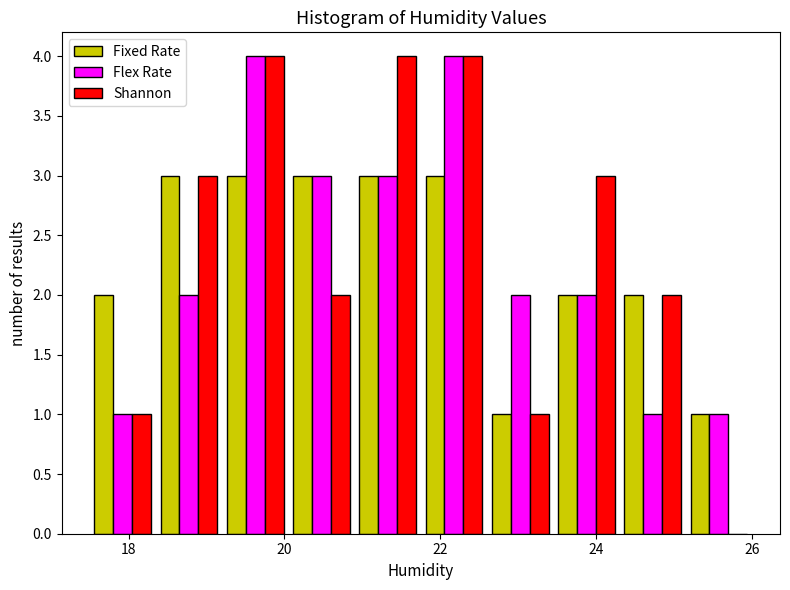

Reading left to right, transcribe this chart: for each range on the x-axis, give the height of each series' bar. Neither the bar edges nor the heights are printed on the chart, so give them approximately, as read against the axes.

17.50 to 18.35: Fixed Rate=2	Flex Rate=1	Shannon=1
18.35 to 19.20: Fixed Rate=3	Flex Rate=2	Shannon=3
19.20 to 20.05: Fixed Rate=3	Flex Rate=4	Shannon=4
20.05 to 20.90: Fixed Rate=3	Flex Rate=3	Shannon=2
20.90 to 21.75: Fixed Rate=3	Flex Rate=3	Shannon=4
21.75 to 22.60: Fixed Rate=3	Flex Rate=4	Shannon=4
22.60 to 23.45: Fixed Rate=1	Flex Rate=2	Shannon=1
23.45 to 24.30: Fixed Rate=2	Flex Rate=2	Shannon=3
24.30 to 25.15: Fixed Rate=2	Flex Rate=1	Shannon=2
25.15 to 26.00: Fixed Rate=1	Flex Rate=1	Shannon=0